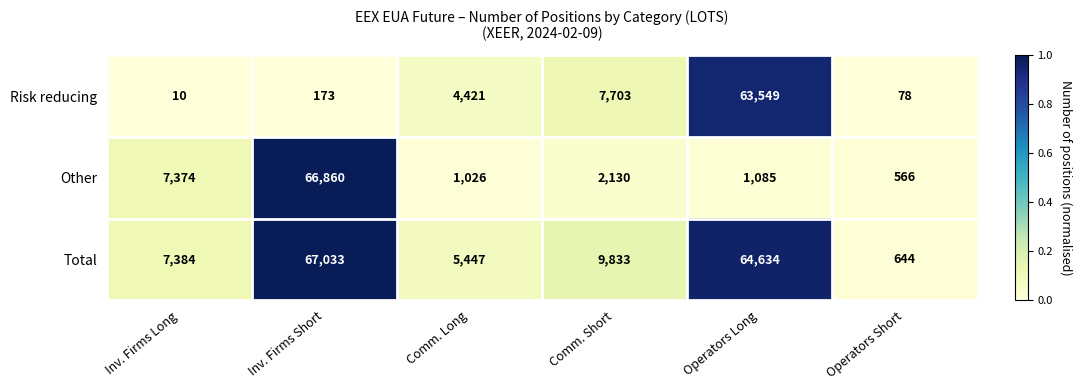

Which series has the largest total across all categories?

Total